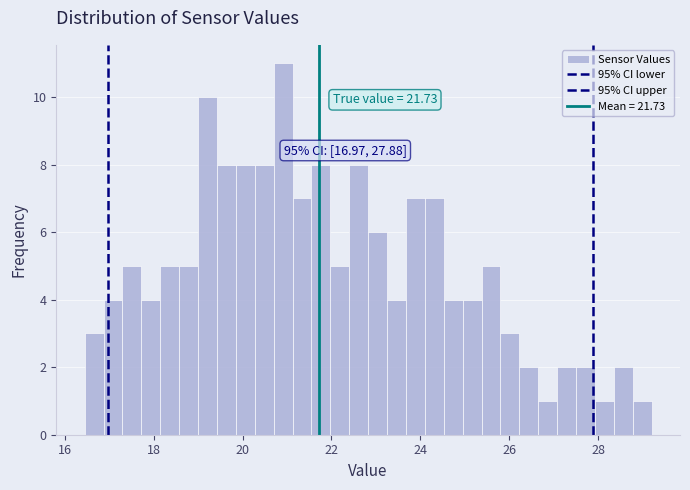

Around what value on the x-axis is the tallest bar? Give the approximate position of its centre, as read against the axis.

21.0